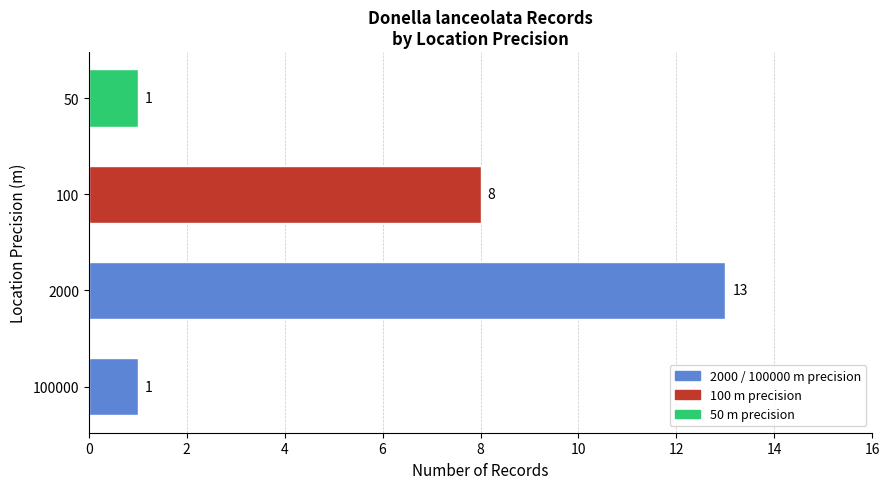

What is the change in value from 100 to 50?

-7